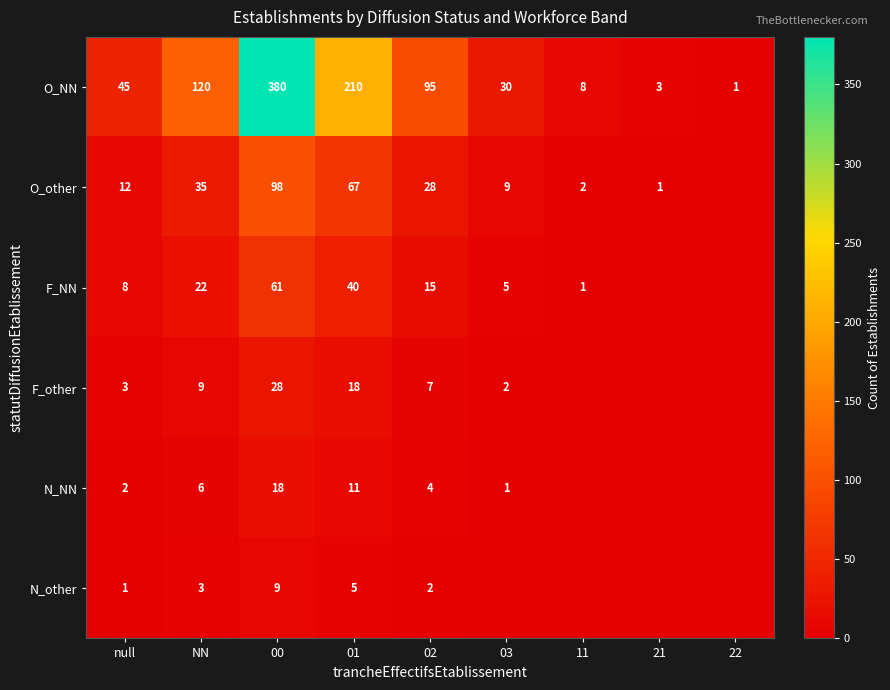

What is the difference between the F_NN values at 03 and 11?

4